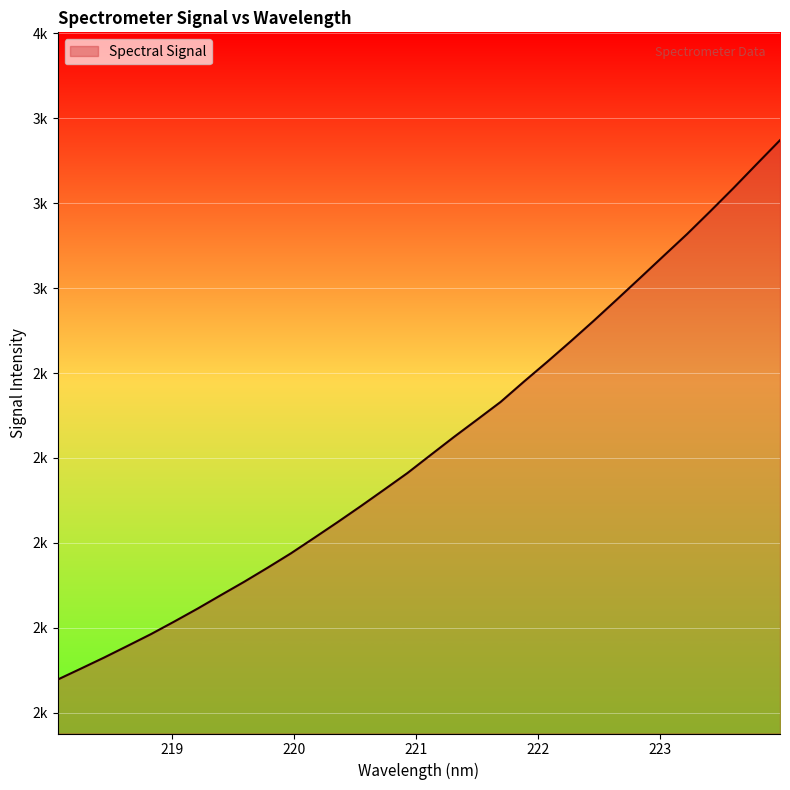

Is this an area chart (filled region under the line)?

Yes